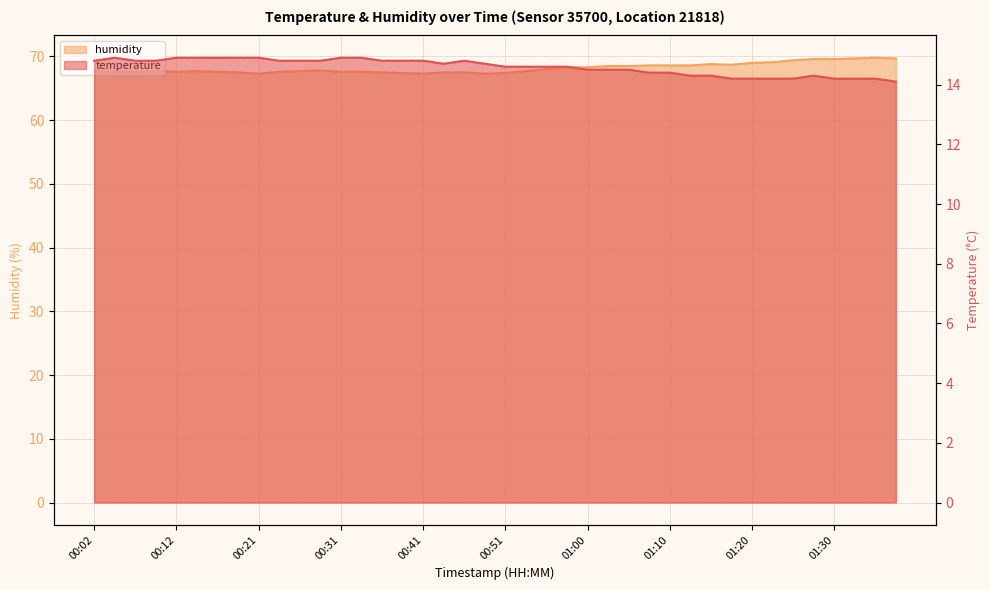

What is the spread (max minus min) of values at 00:21?

52.4